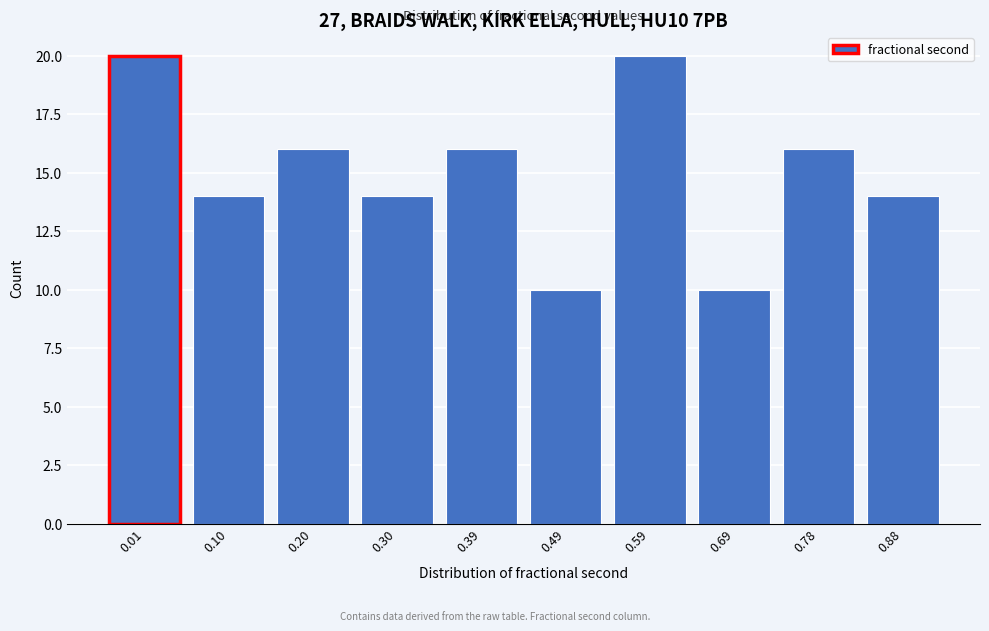

Reading left to right, list all the values displayed in this chart.

20	14	16	14	16	10	20	10	16	14